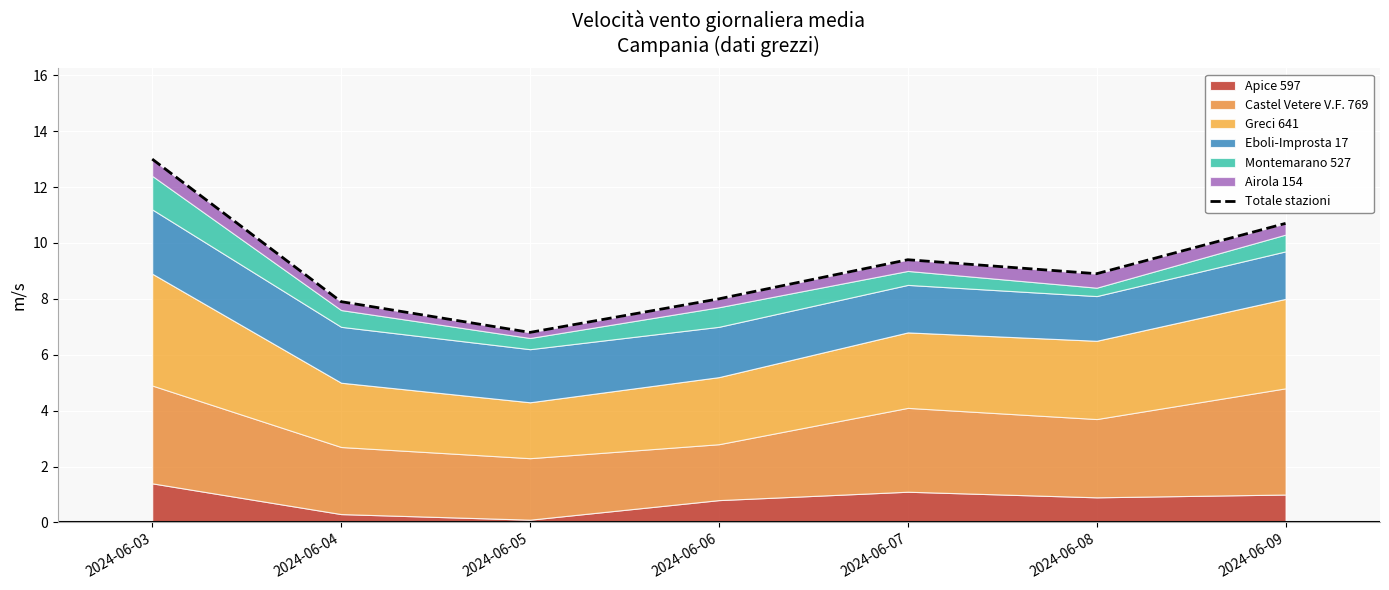

True or false: the data shows 12.2 at 2024-06-05.

False